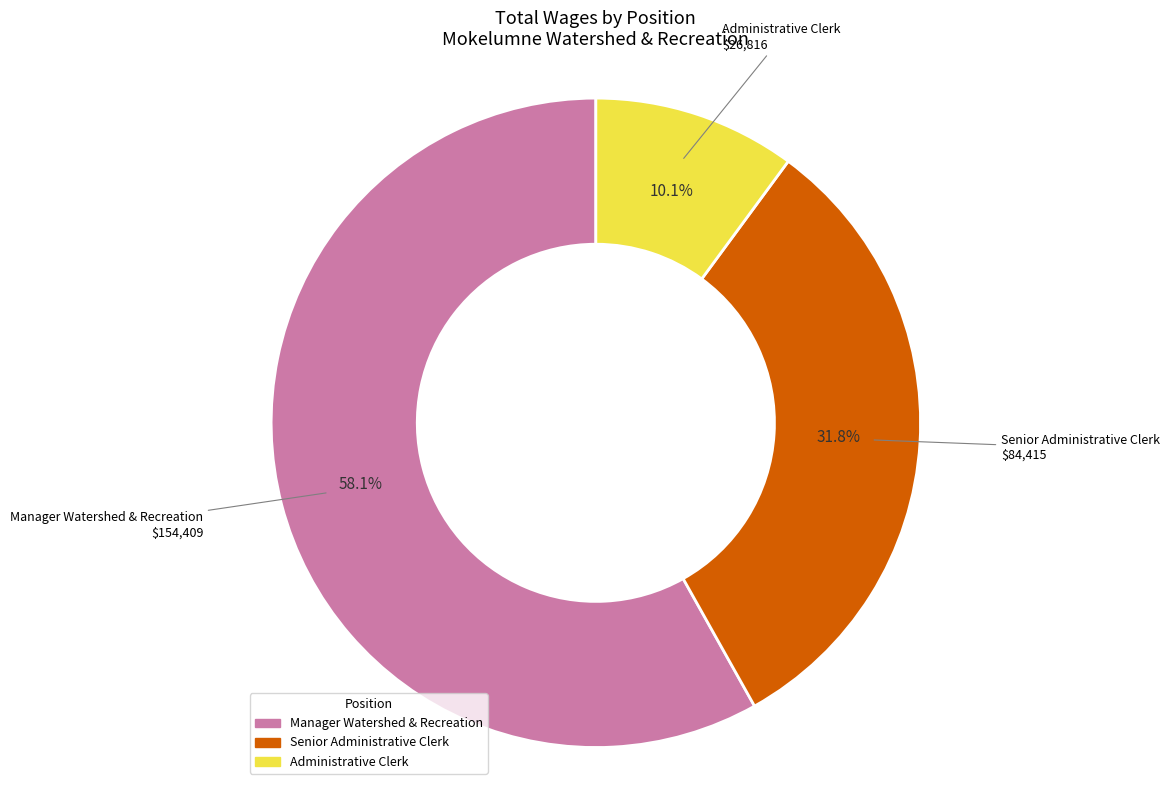

The Senior Administrative Clerk slice represents 25% of the pie. True or false?

False